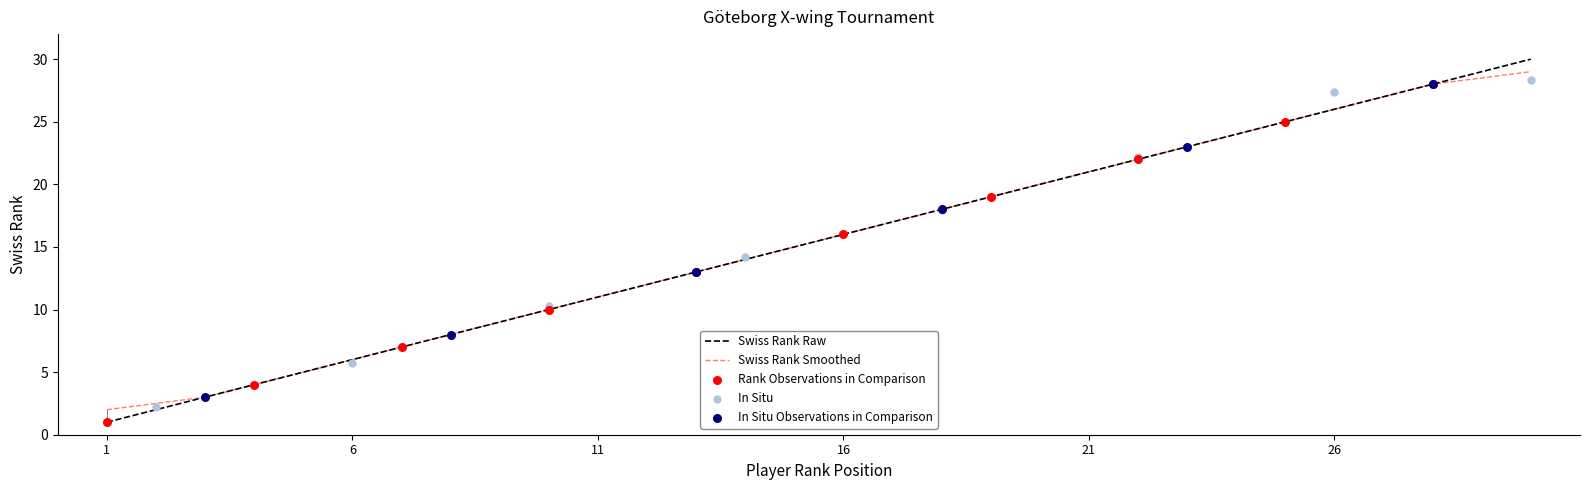

What is the change in value from 1 to 3?

+2